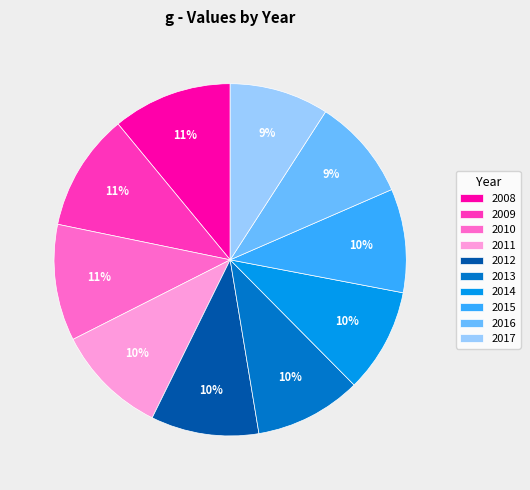

Is 2009 the majority of the pie?

No